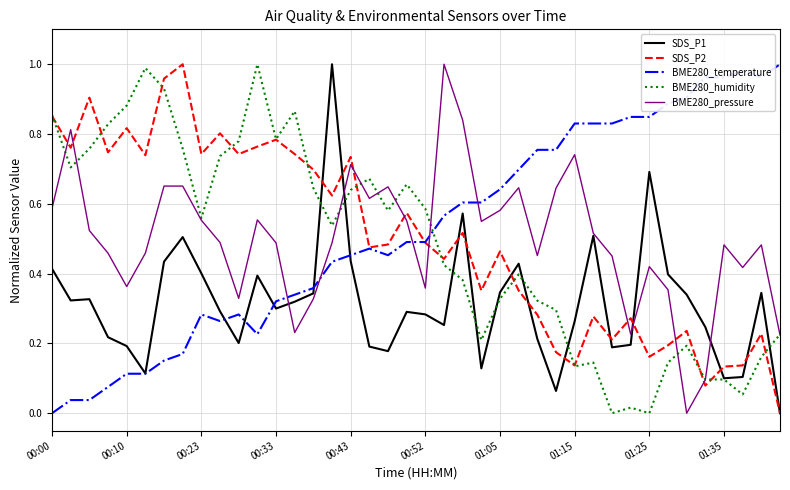

How many times do BME280_pressure and SDS_P2 cross each other?

9